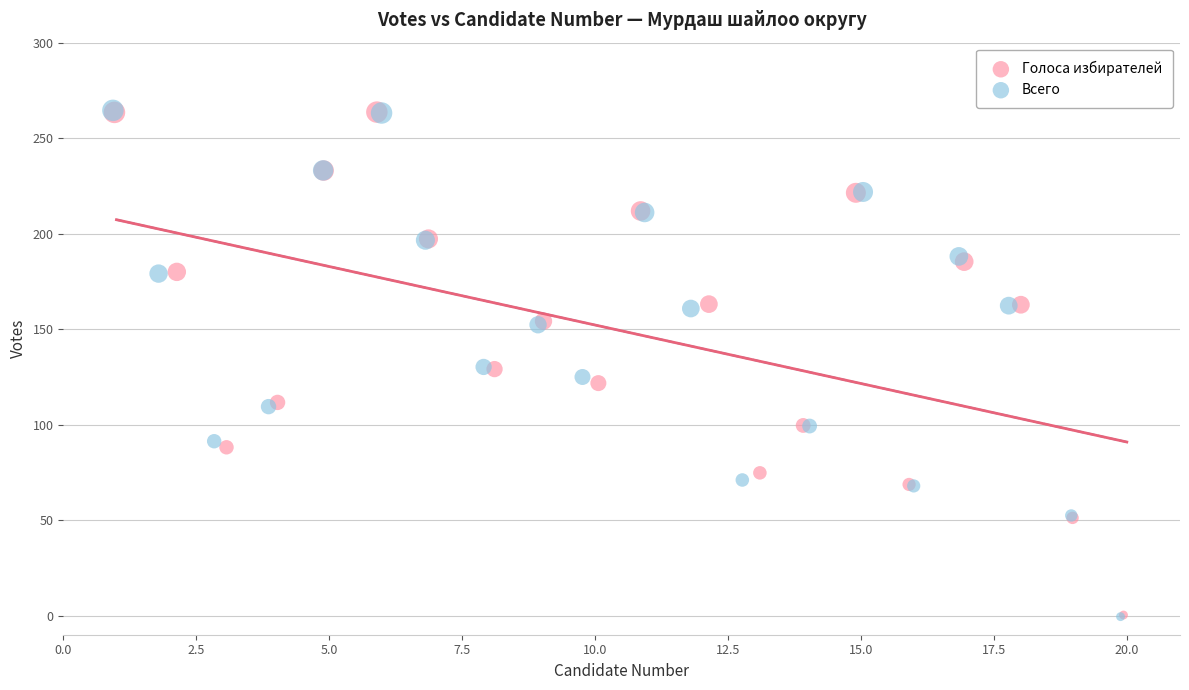

Which series has the largest Y range (max minus min)?

Всего